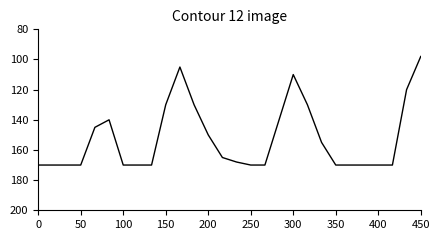

What is the minimum value shown in the chart?

98